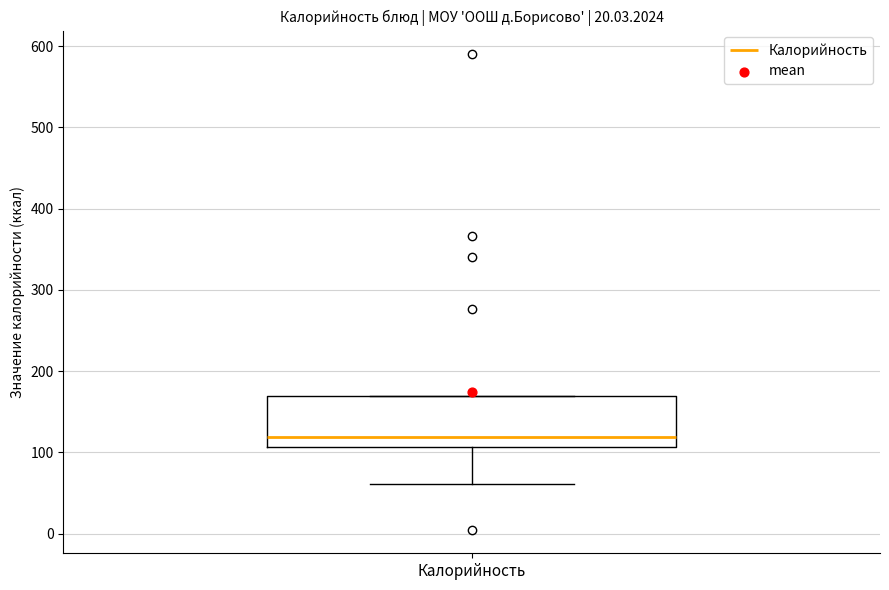

Read this box plot against the y-axis: the position of the median line, the range covered by the box, and the ends of both whiskers. The values are not printed on the chart, so give them approximately, as read against the axis.

median 120, box 110 to 170, whiskers 60 to 170